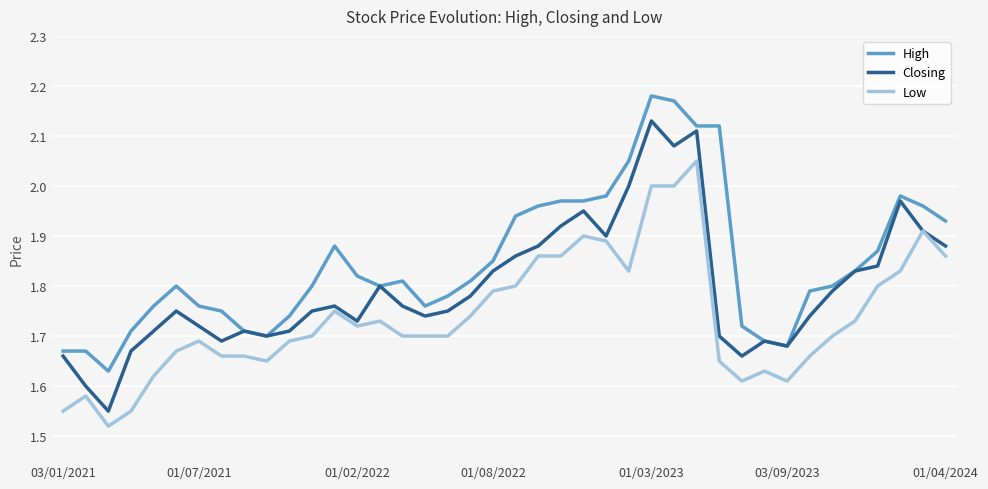

Which series has the largest total across all categories?

High